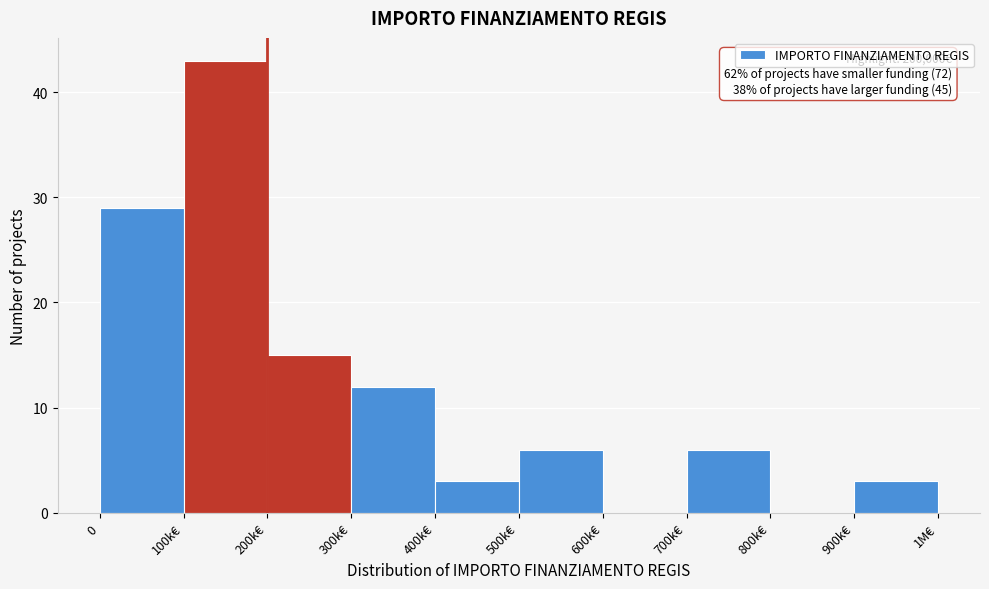

Reading left to right, transcribe all the data shown in this chart.

0=29	100k€=43	200k€=15	300k€=12	400k€=3	500k€=6	600k€=0	700k€=6	800k€=0	900k€=3